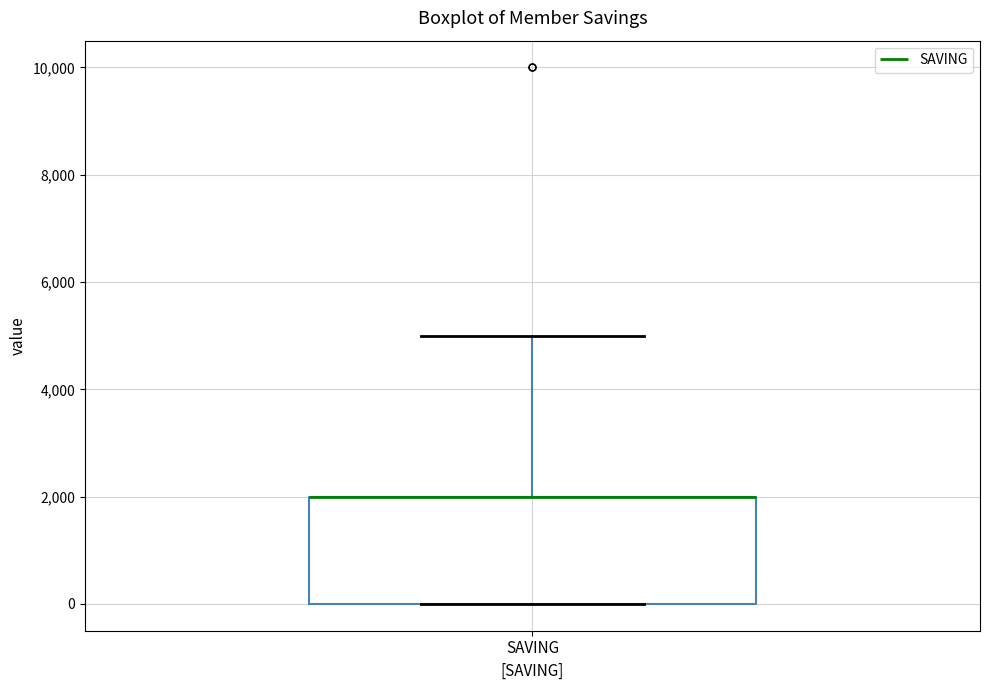

Transcribe this box plot: give where the median line is, the range the box spans, and where the two whiskers end, as read against the y-axis. The values are not printed on the chart, so give them approximately, as read against the axis.

median 2000 (drawn on the box's upper edge), box 0 to 2000, whiskers 0 to 5000